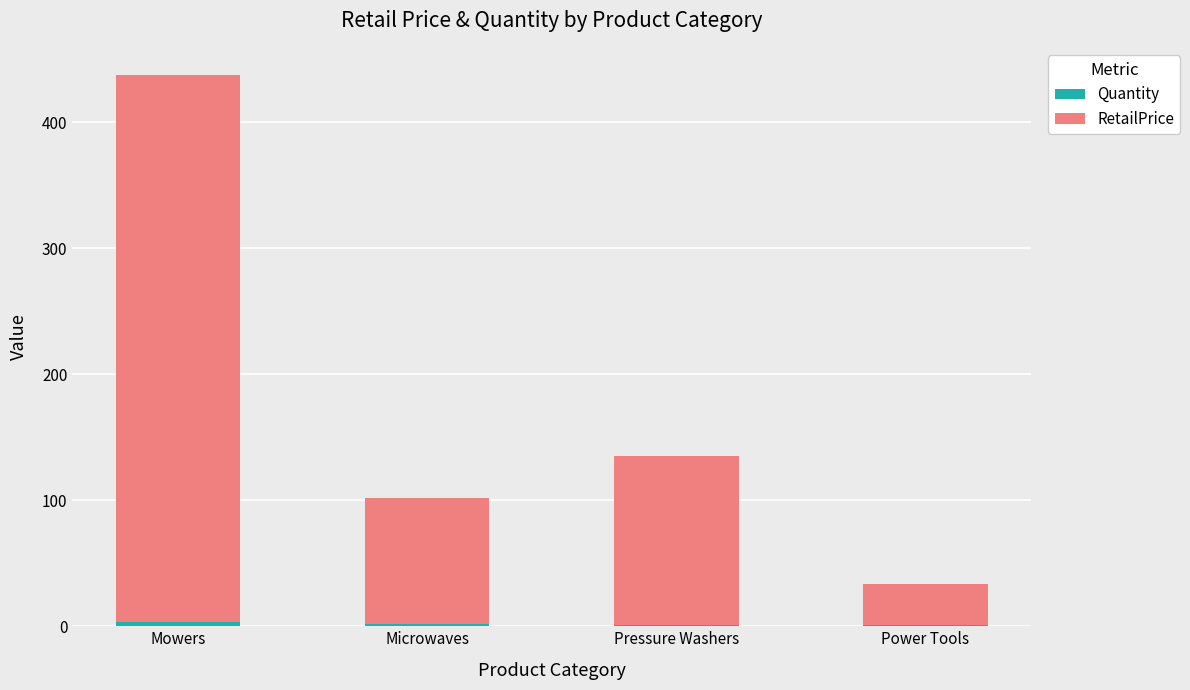

At which category is the sum across all series the highest?

Mowers